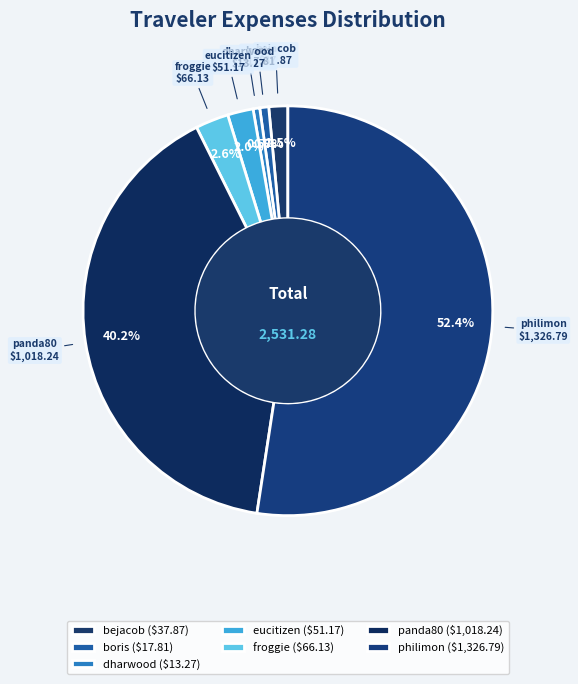

What is the majority slice?

philimon